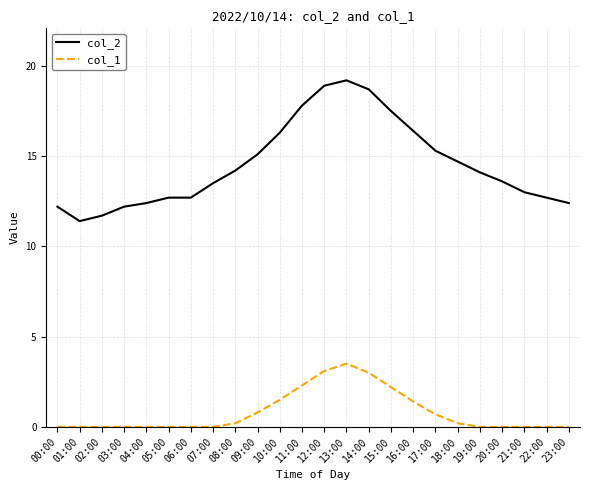

What is the approximate value of col_1 at 09:00?

0.8